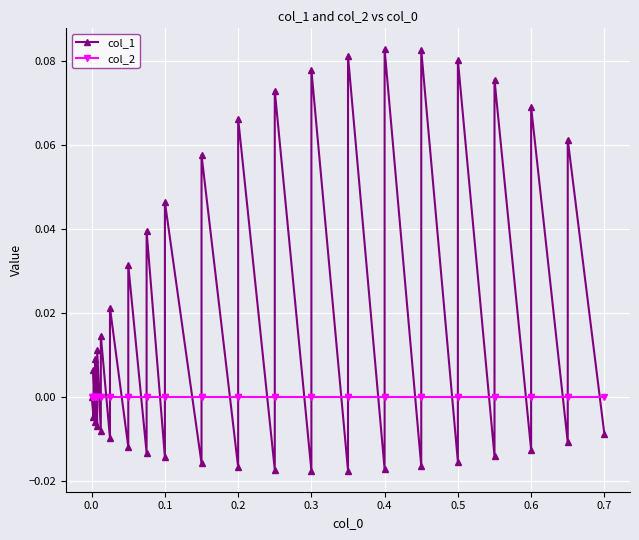

The value of col_1 at 22 is 0.0. True or false?

False